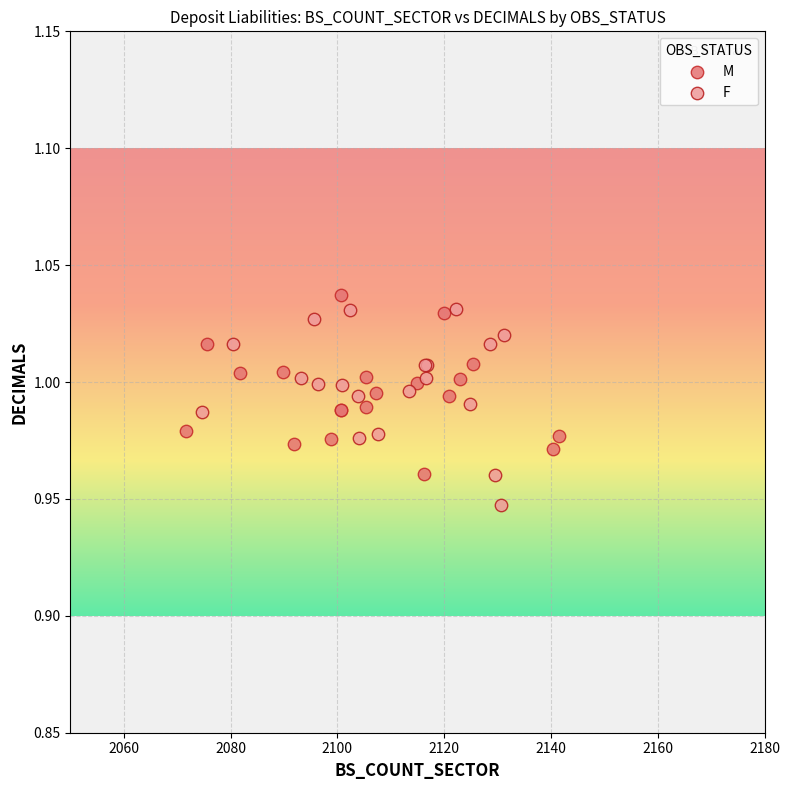

Which series has the largest Y range (max minus min)?

F